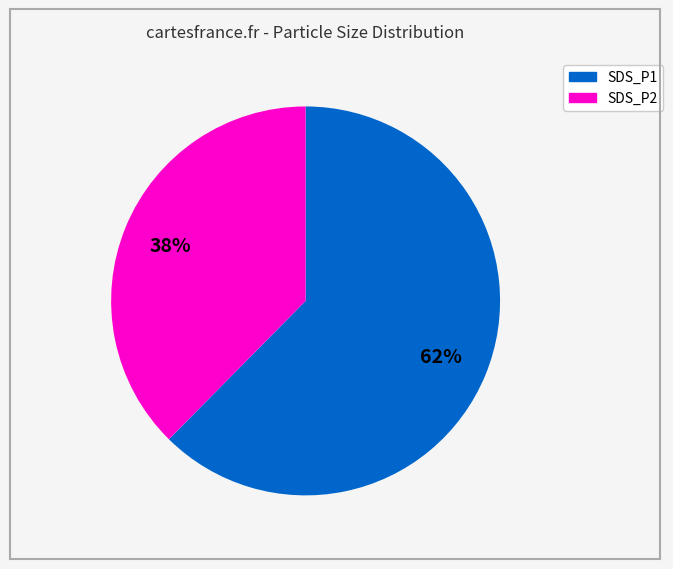

How many segments does this pie chart have?

2